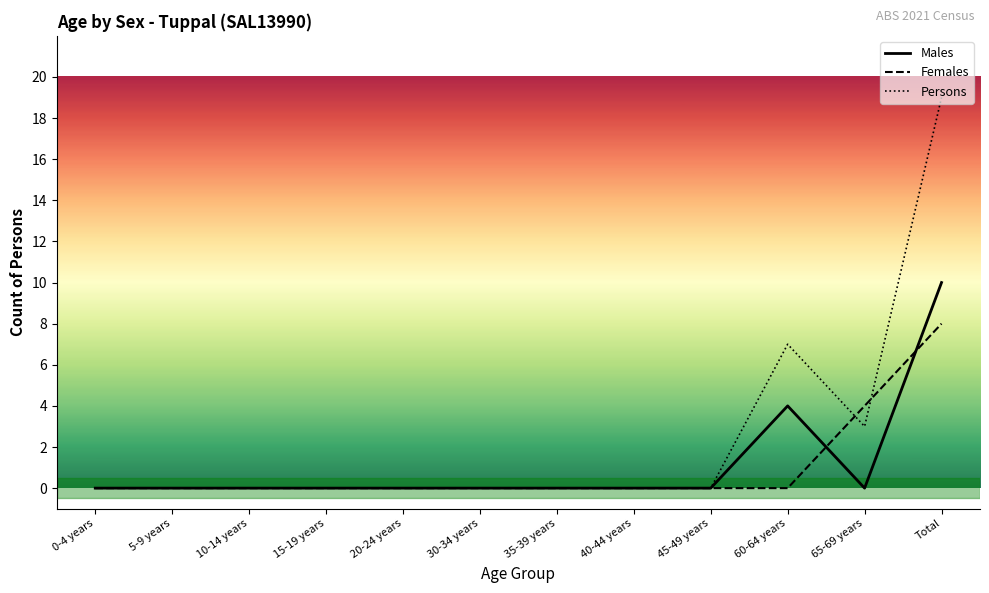

What are all the series names shown in the legend?

Males, Females, Persons